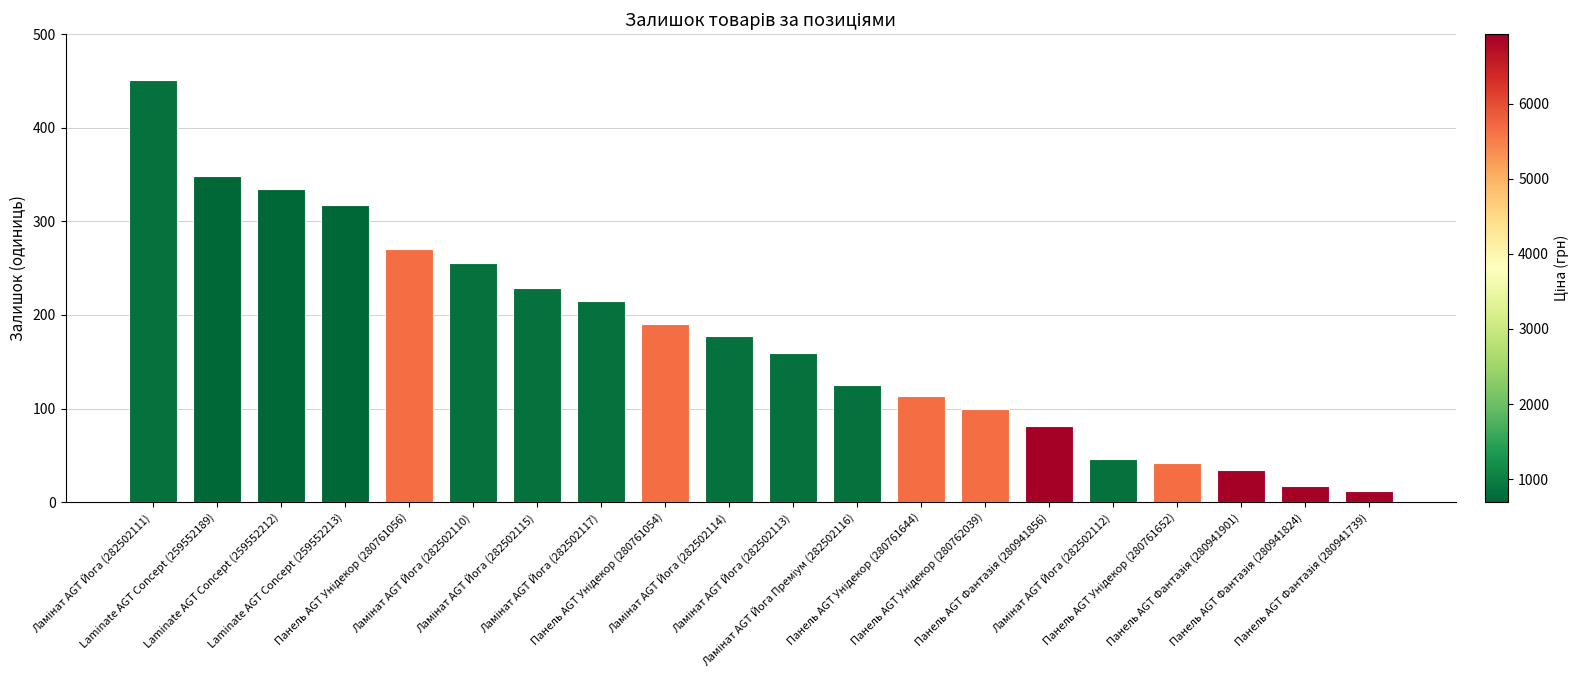

What is the difference between the second highest and second lowest values?

331